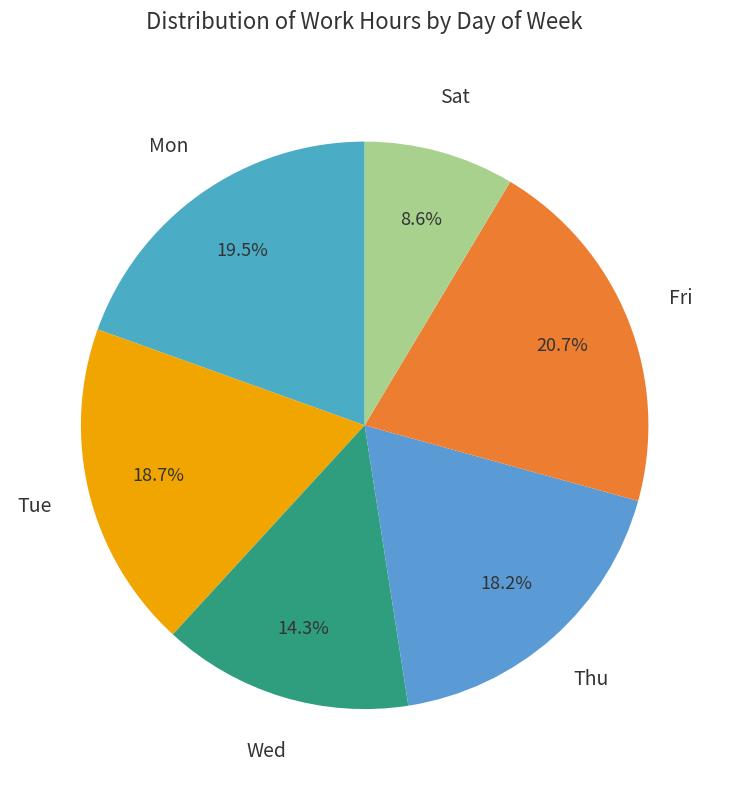

What is the ratio of the value at Thu to the value at Wed?

1.3